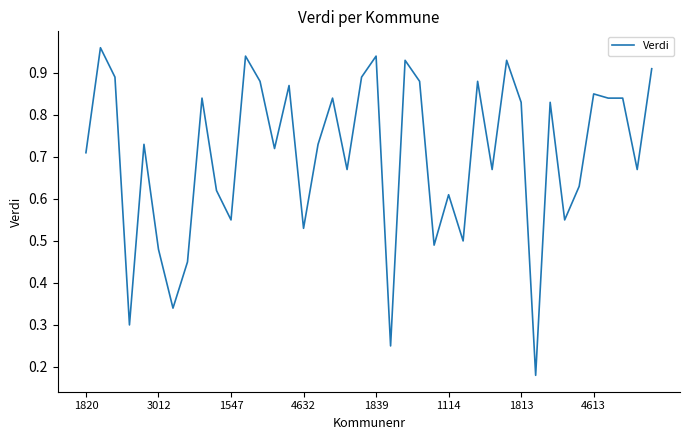

How many lines are shown in the chart?

1